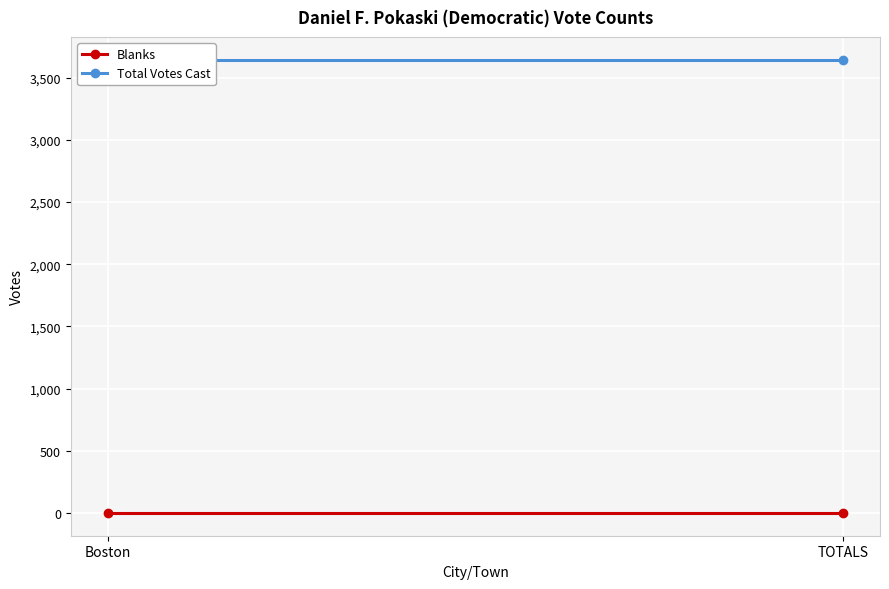

At TOTALS, list the series in order from smallest to largest.

Blanks, Total Votes Cast